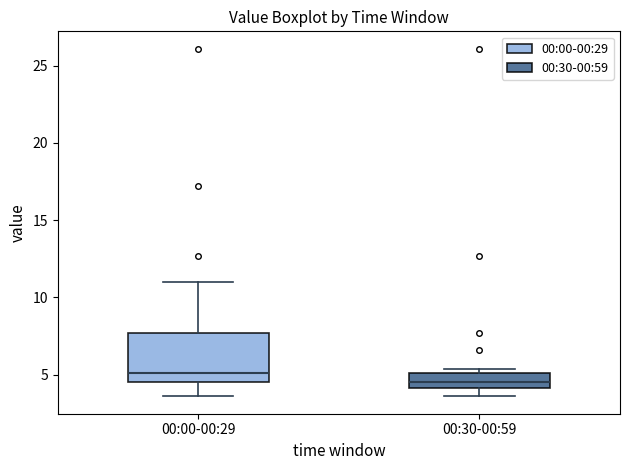

Reading left to right, read every box against the y-axis: the position of its median line, the range the box covers, and the ends of its whiskers. The values are not printed on the chart, so give them approximately, as read against the axis.

00:00-00:29: median 5.0, box 4.5 to 7.5, whiskers 3.5 to 11.0
00:30-00:59: median 4.5, box 4.0 to 5.0, whiskers 3.5 to 5.5